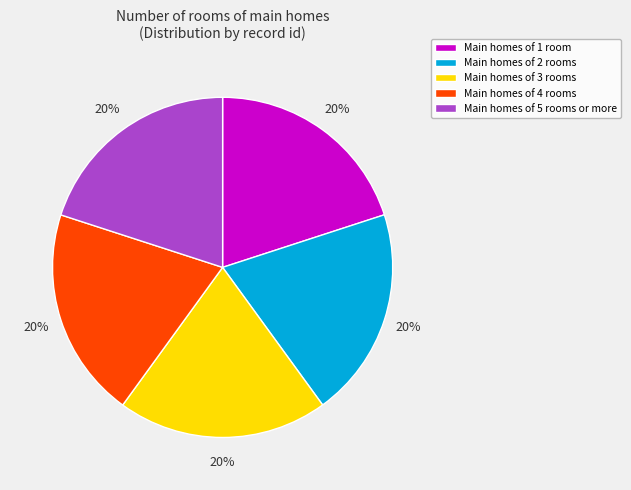

To the nearest percent, what is the combined percentage of Main homes of 5 rooms or more and Main homes of 3 rooms?

40%